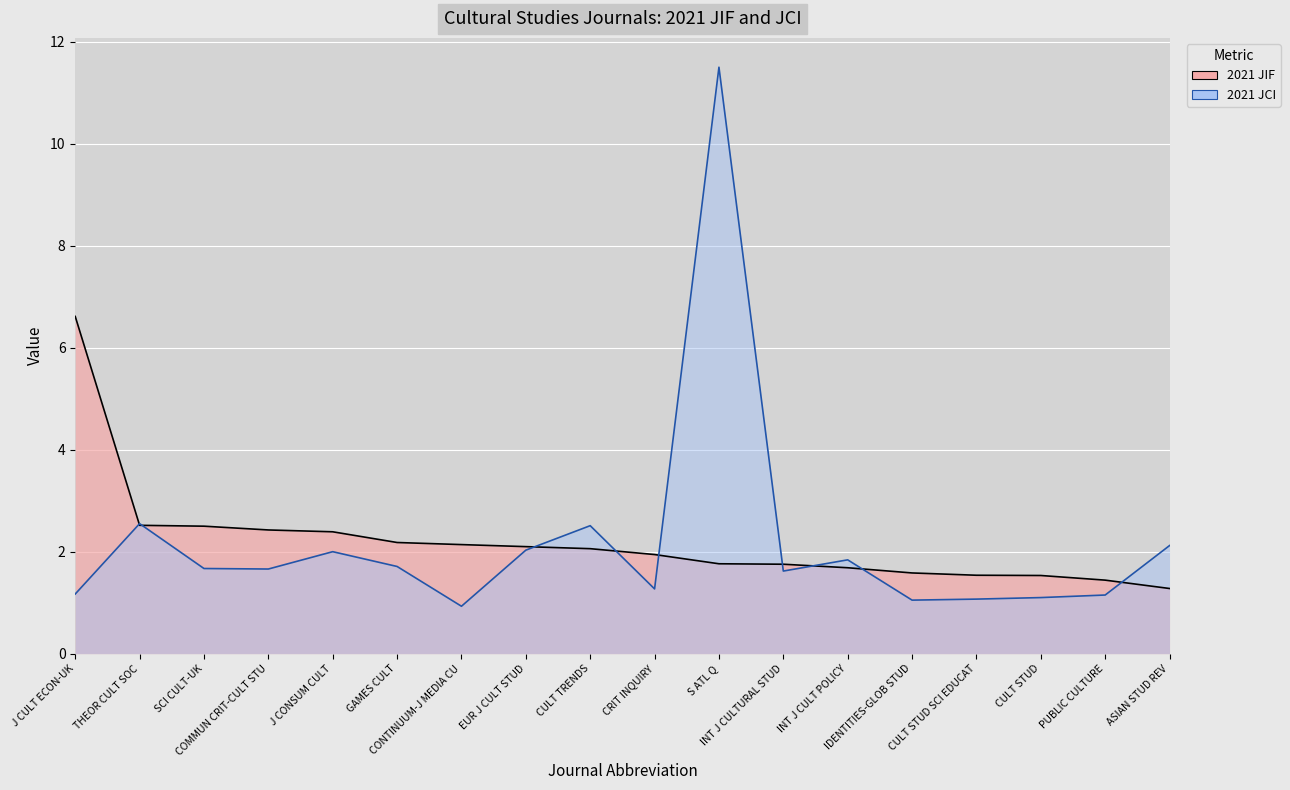

Rank the series by their average value, from lowest to highest.

2021 JCI, 2021 JIF